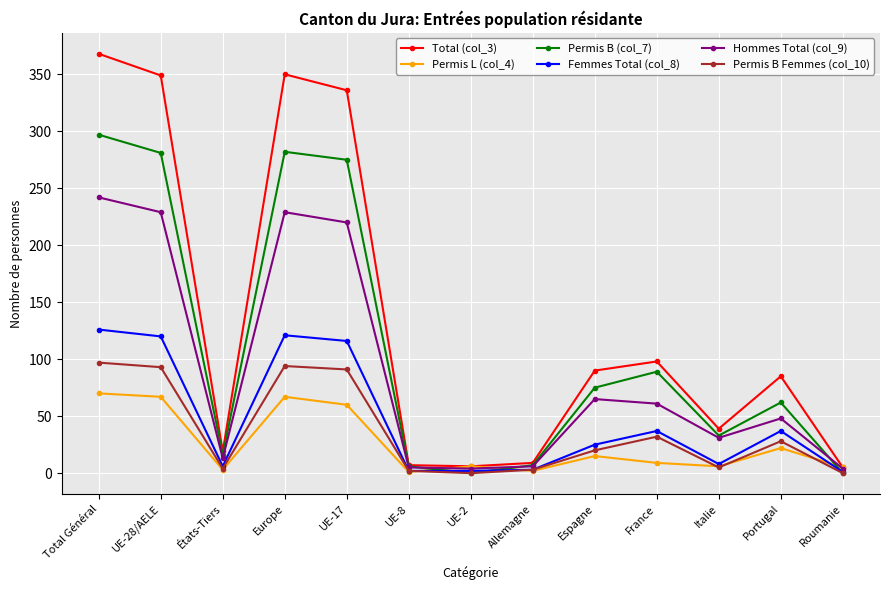

Which series has the largest total across all categories?

Total (col_3)